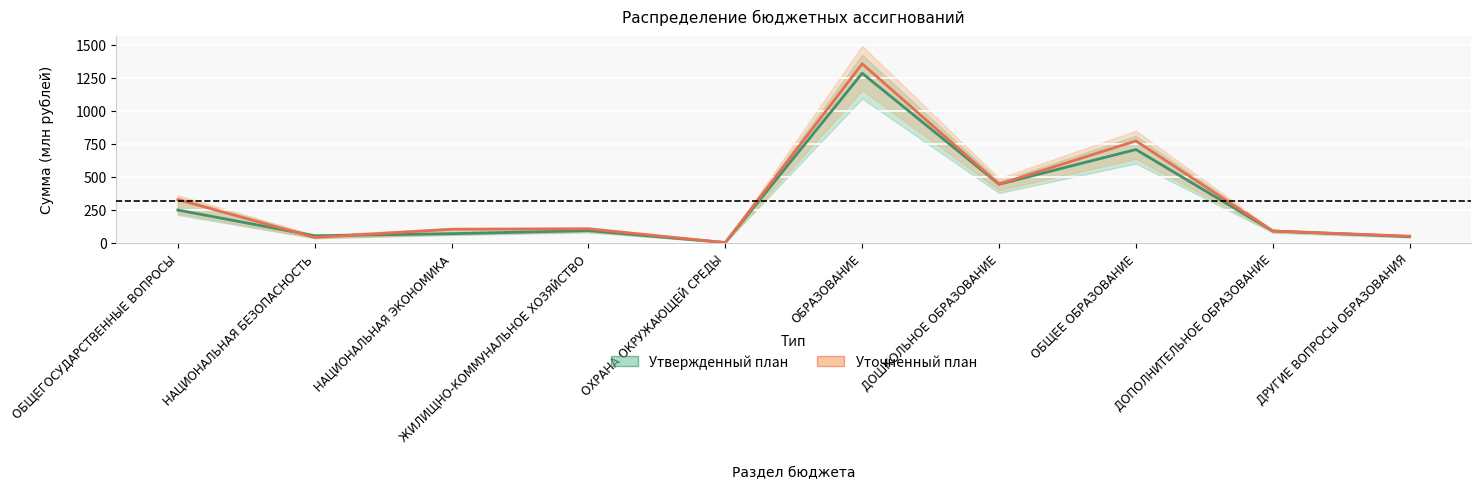

How many lines are shown in the chart?

2